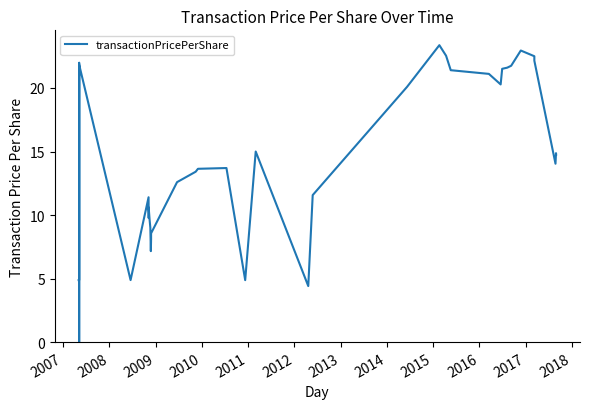

What is the value of the 2nd point from the left?

4.9